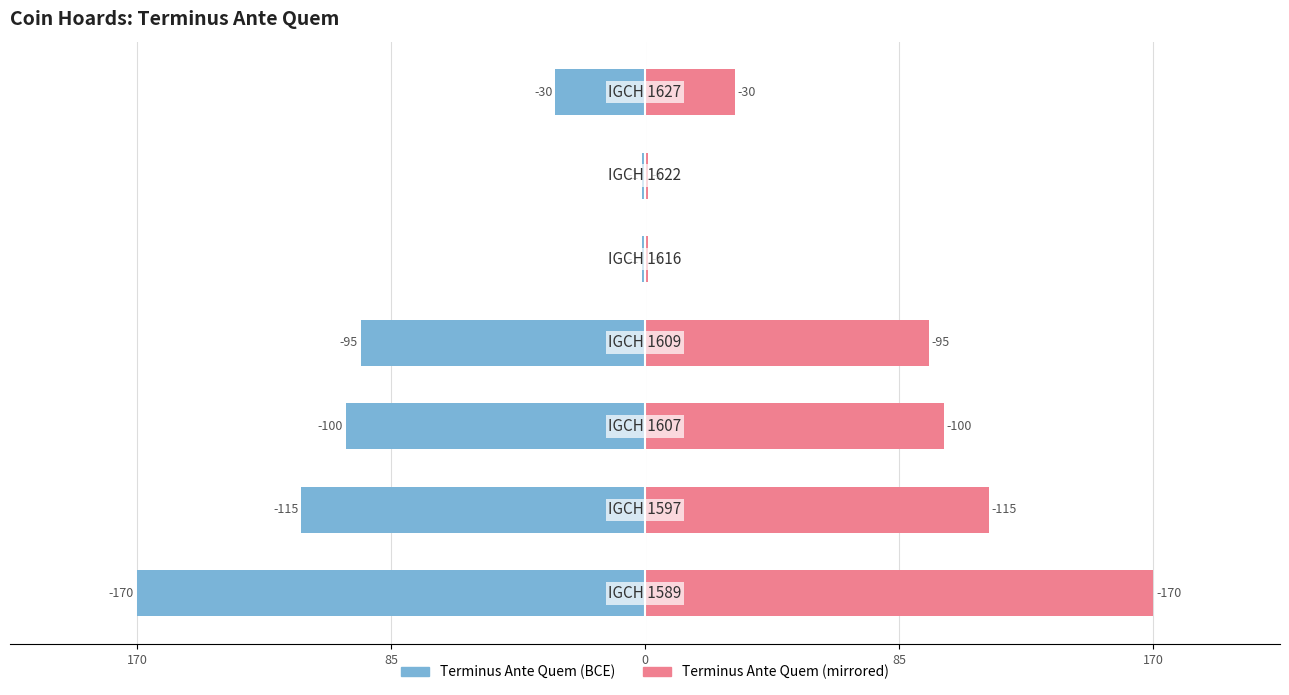

What is the difference between the second highest and second lowest values in the Terminus Ante Quem (mirror) series?

114